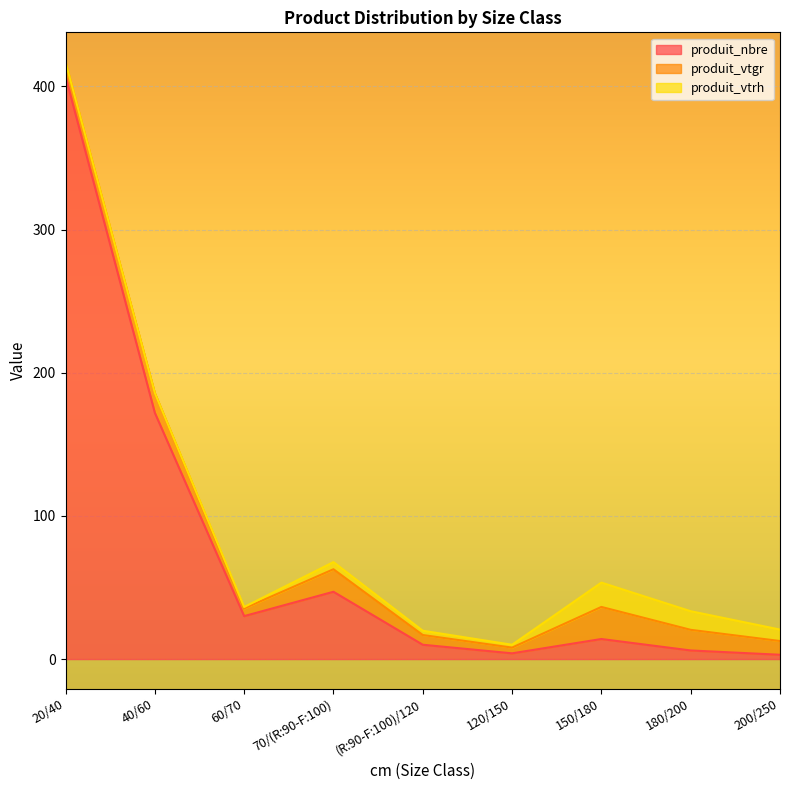

Reading right to left, extract all data points from this chart.

produit_nbre: 200/250=3.0	180/200=6.0	150/180=14.0	120/150=4.0	(R:90-F:100)/120=10.0	70/(R:90-F:100)=47.0	60/70=30.0	40/60=172.0	20/40=407.0
produit_vtgr: 200/250=9.6	180/200=14.4	150/180=22.4	120/150=4.0	(R:90-F:100)/120=6.8	70/(R:90-F:100)=15.7	60/70=5.4	40/60=13.8	20/40=9.9
produit_vtrh: 200/250=8.0	180/200=13.0	150/180=17.0	120/150=2.0	(R:90-F:100)/120=3.0	70/(R:90-F:100)=5.0	60/70=1.0	40/60=0.0	20/40=0.0